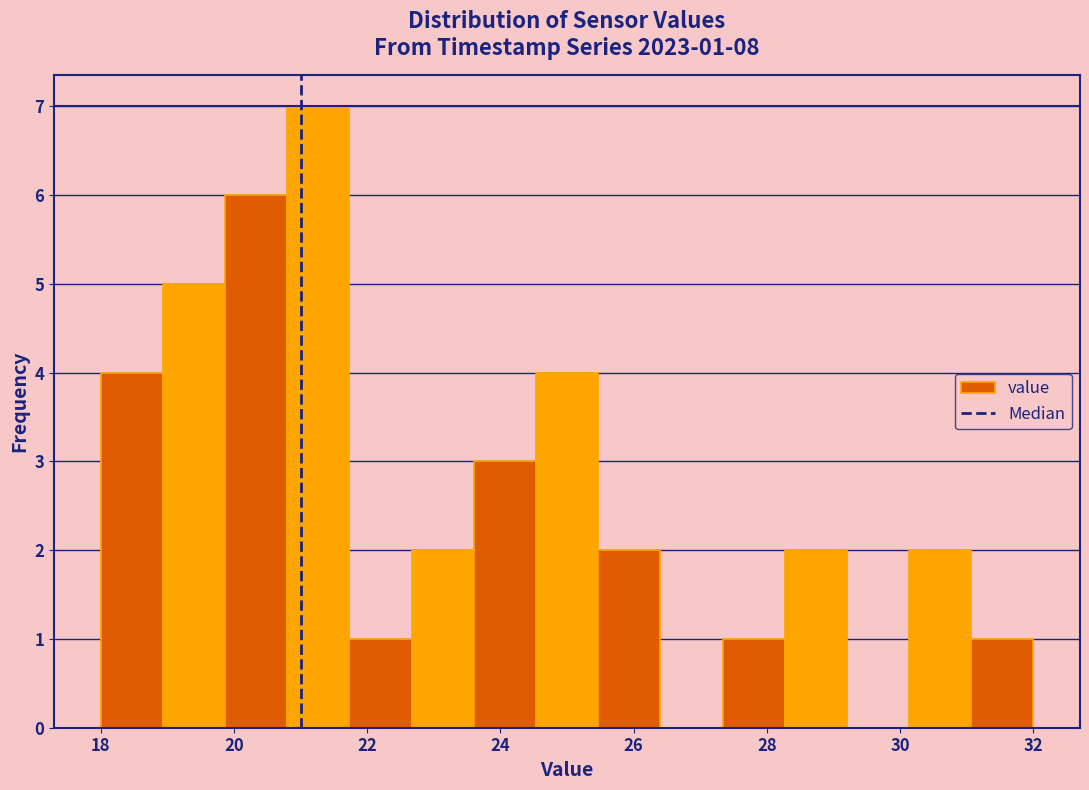

Over which range of the x-axis is the bar tallest?

20.8 to 21.8